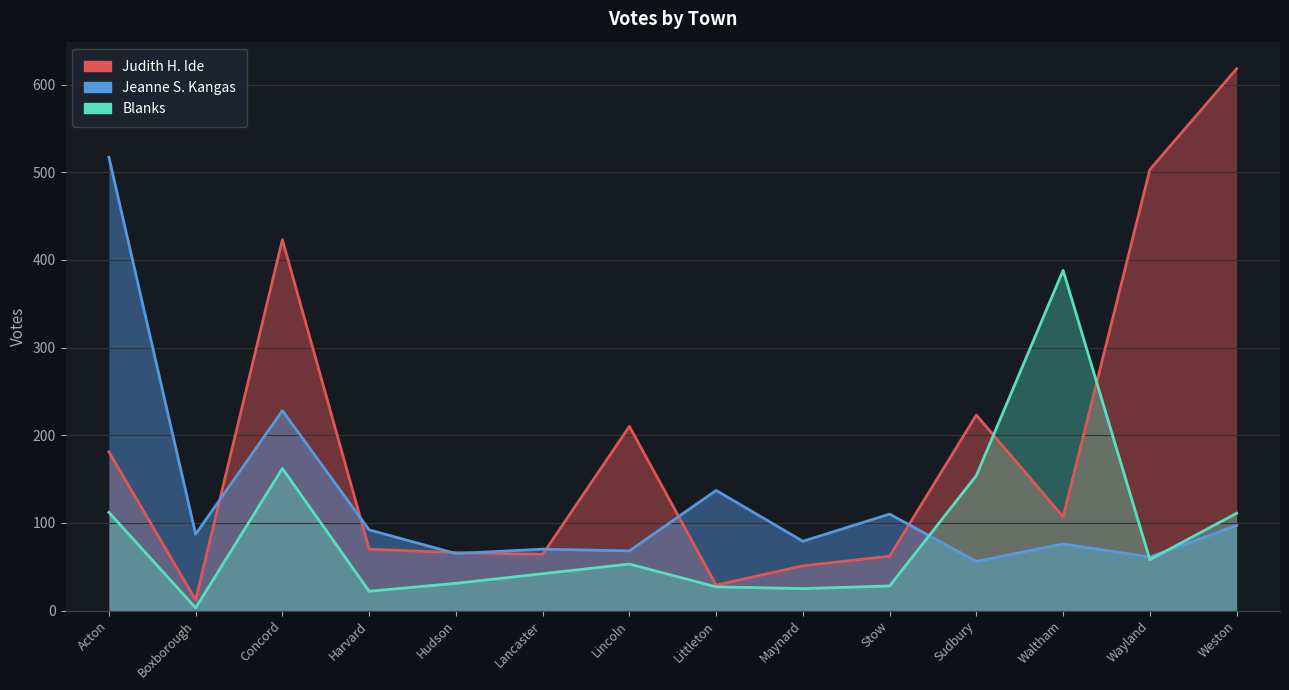

True or false: Blanks has a value of 566 at Waltham.

False